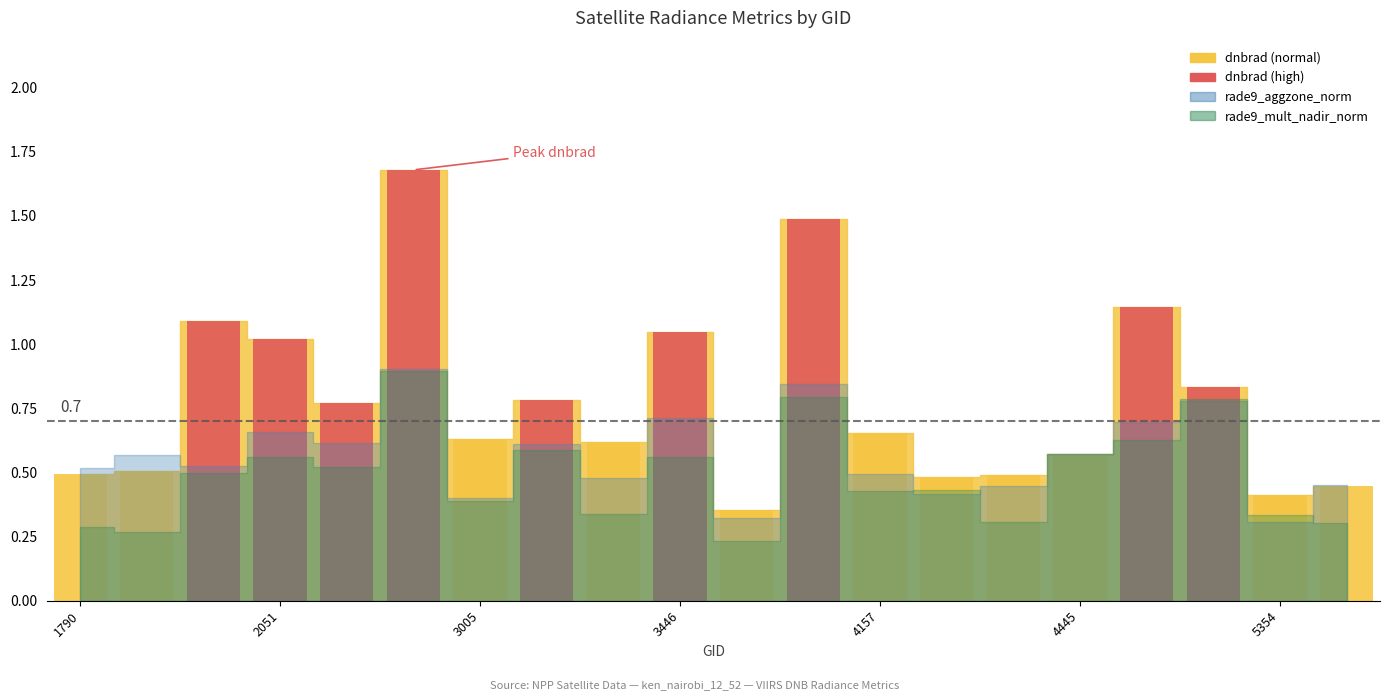

What is the value of the 14th bar from the left?

0.5